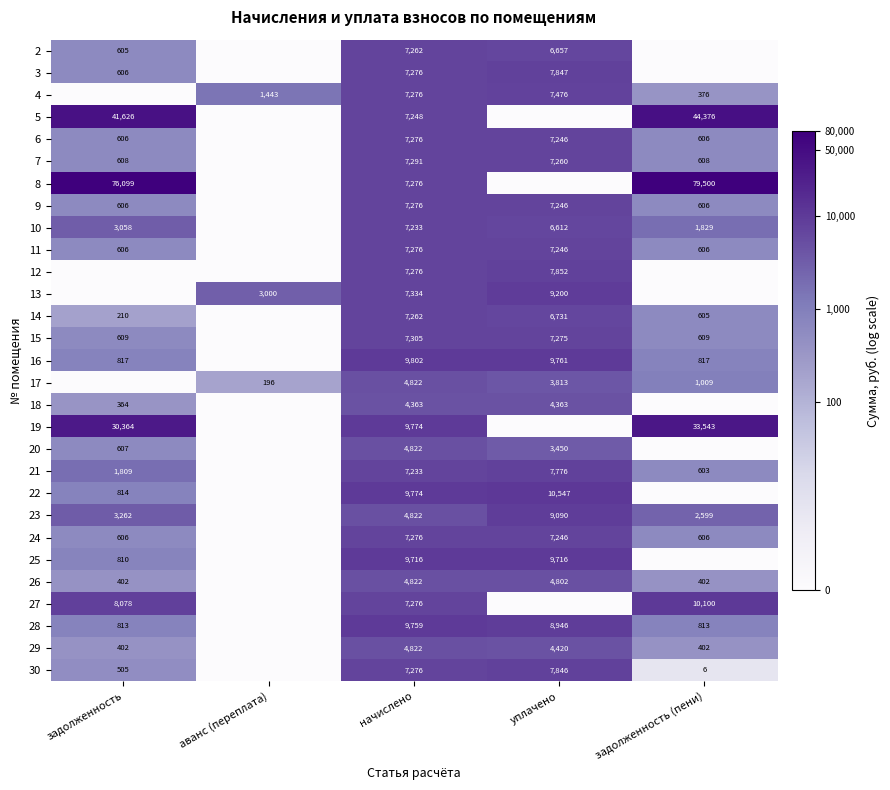

What is the total value across all series at задолженность?

178.8